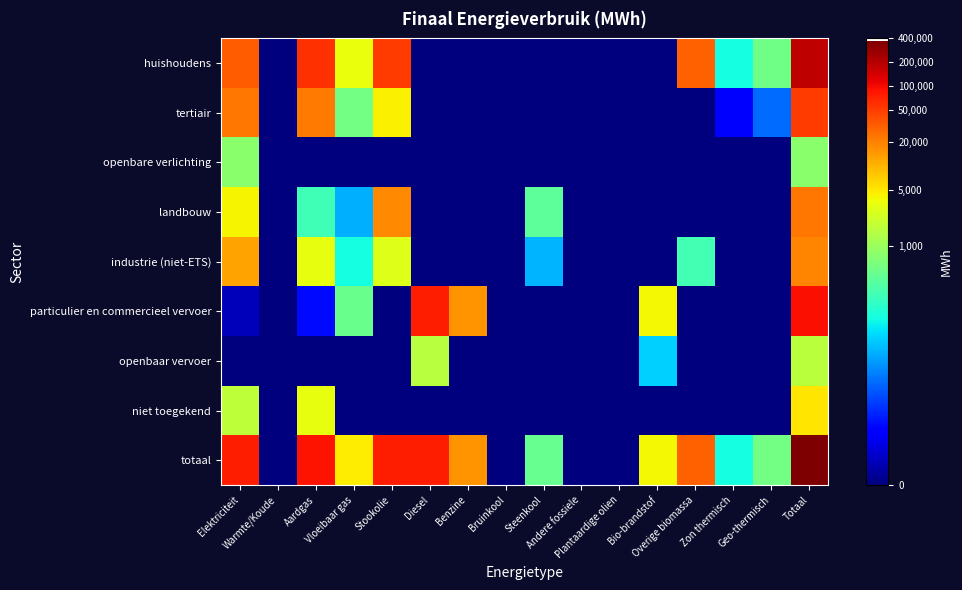

Count the number of categories in the chart.

16